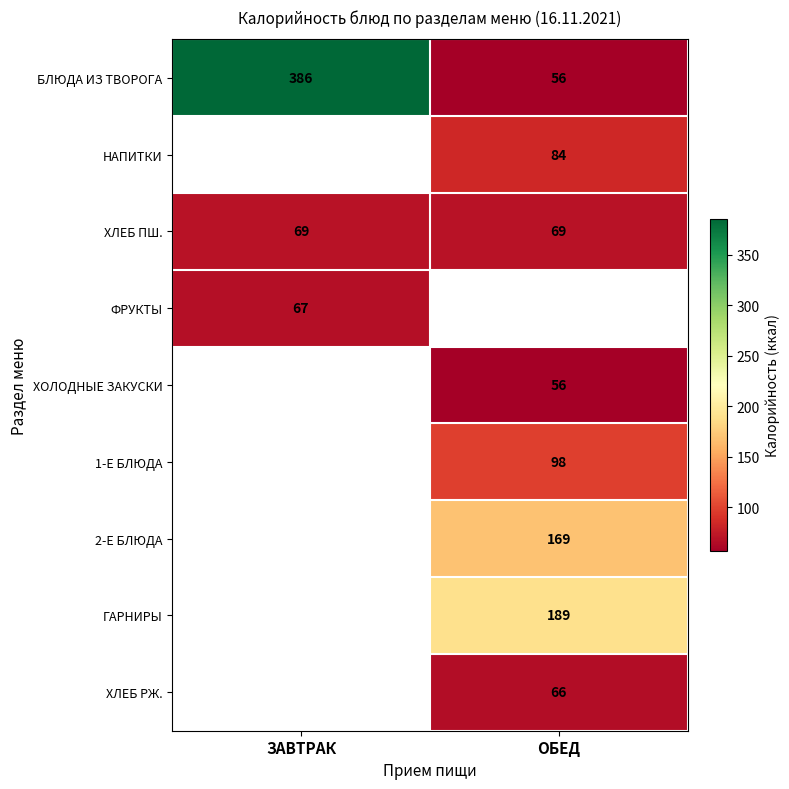

Is the value of 1-Е БЛЮДА at ОБЕД greater than the value of ХЛЕБ ПШ. at ОБЕД?

Yes